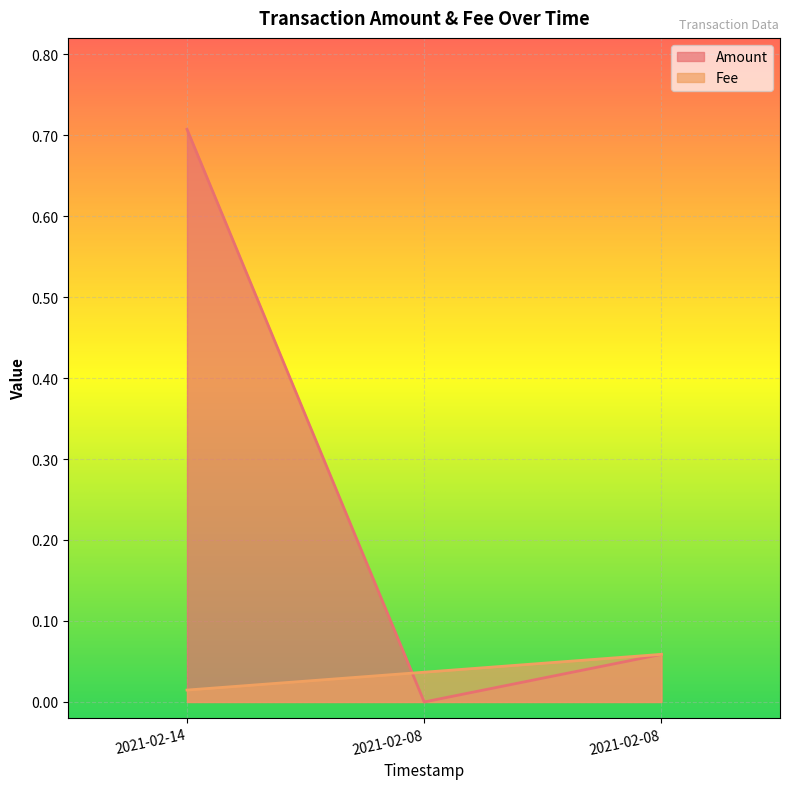

What is the label of the 2nd point from the left?

2021-02-08 08:49:31